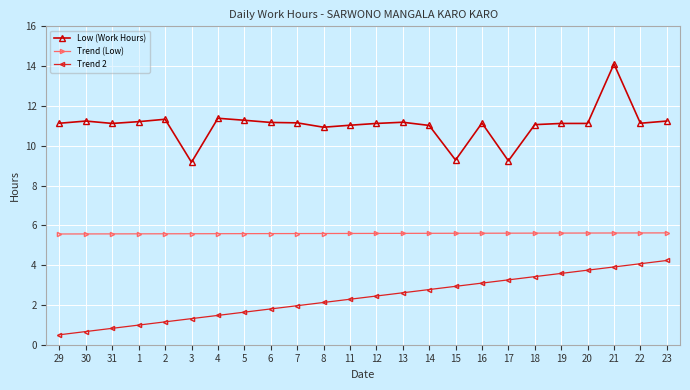

Which series has the widest spread of values?

Low (Work Hours)